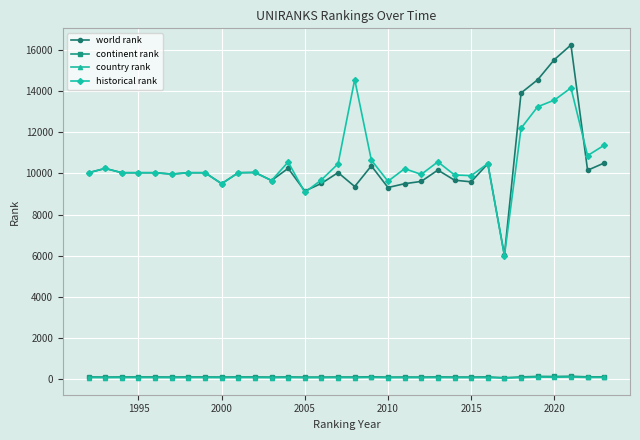

Which series has the widest spread of values?

world rank